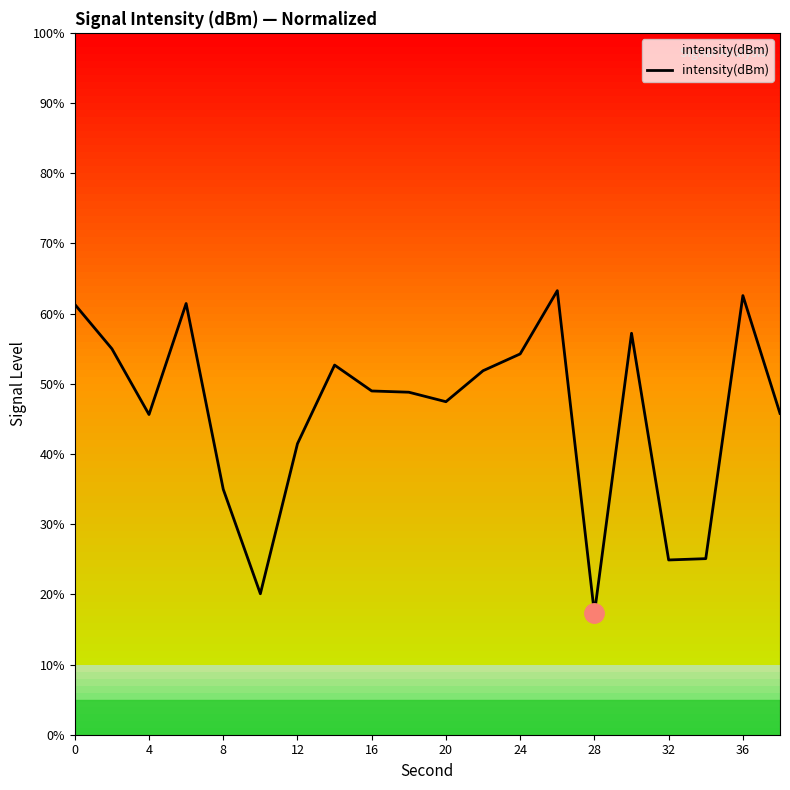

What is the difference between the maximum and minimum values?

46.0